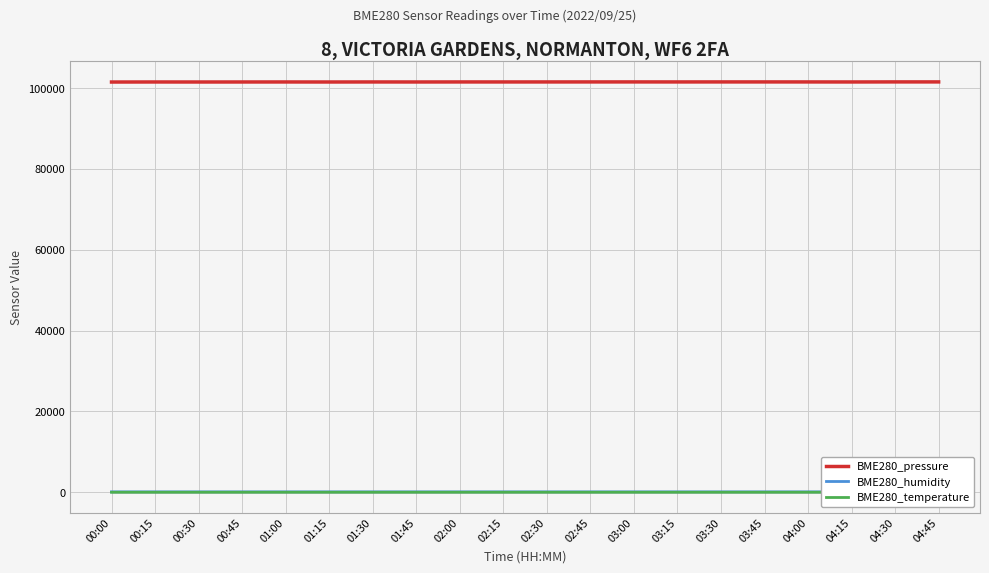

In BME280_humidity, how many points are lower than both neighbors (excluding endpoints)?

6